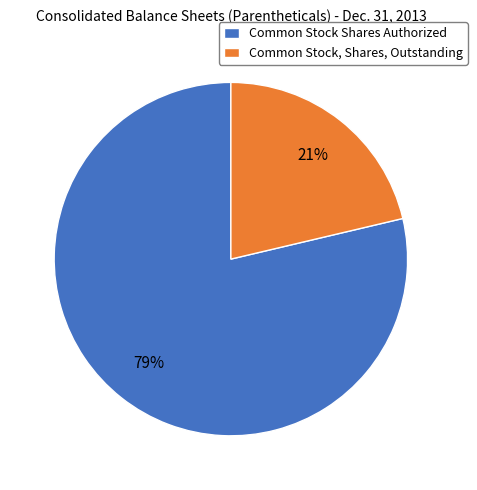

Between Common Stock, Shares, Outstanding and Common Stock Shares Authorized, which is larger?

Common Stock Shares Authorized